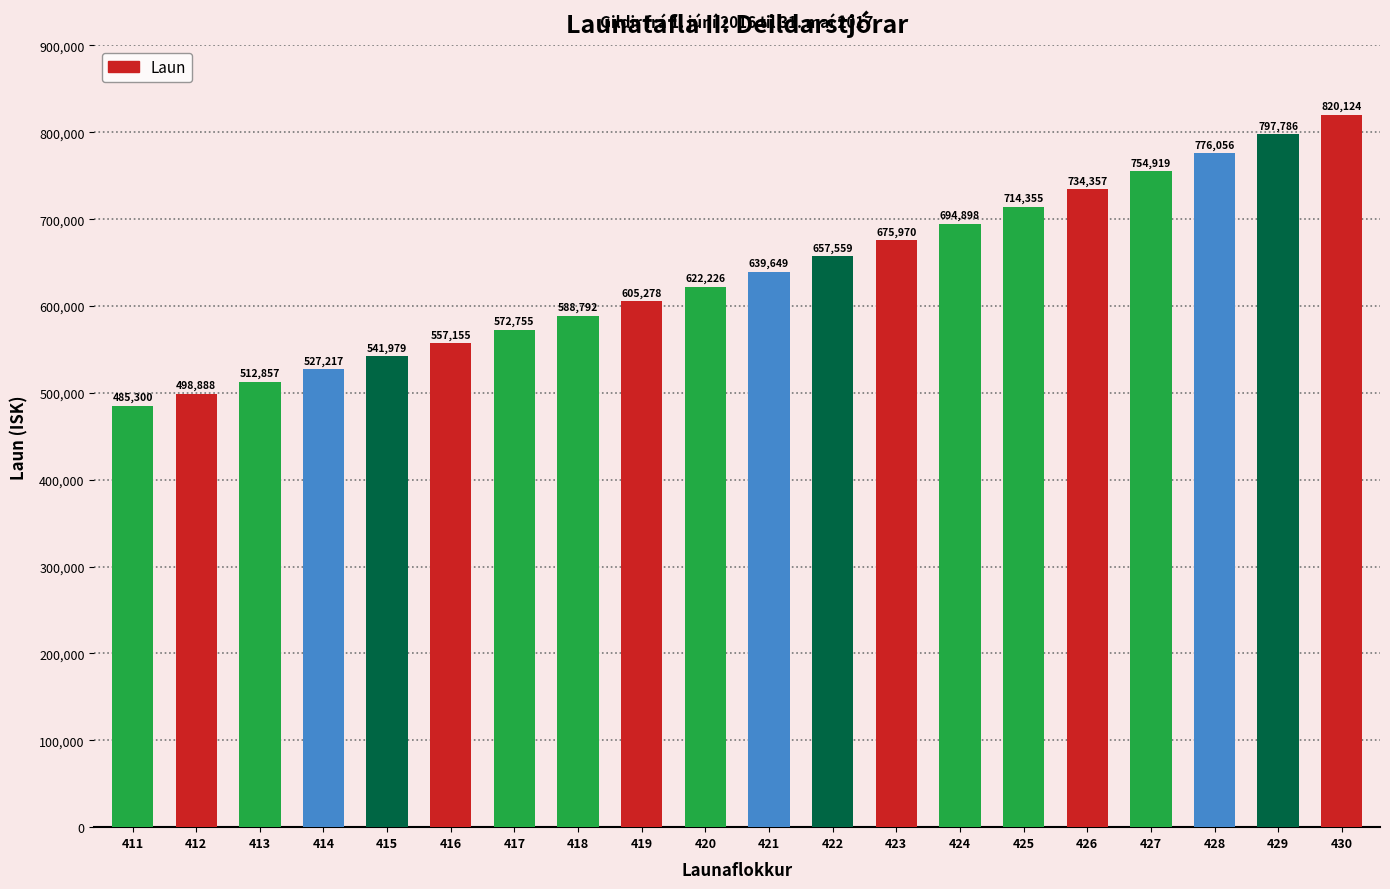

Rank the categories by value from highest to lowest.

430, 429, 428, 427, 426, 425, 424, 423, 422, 421, 420, 419, 418, 417, 416, 415, 414, 413, 412, 411